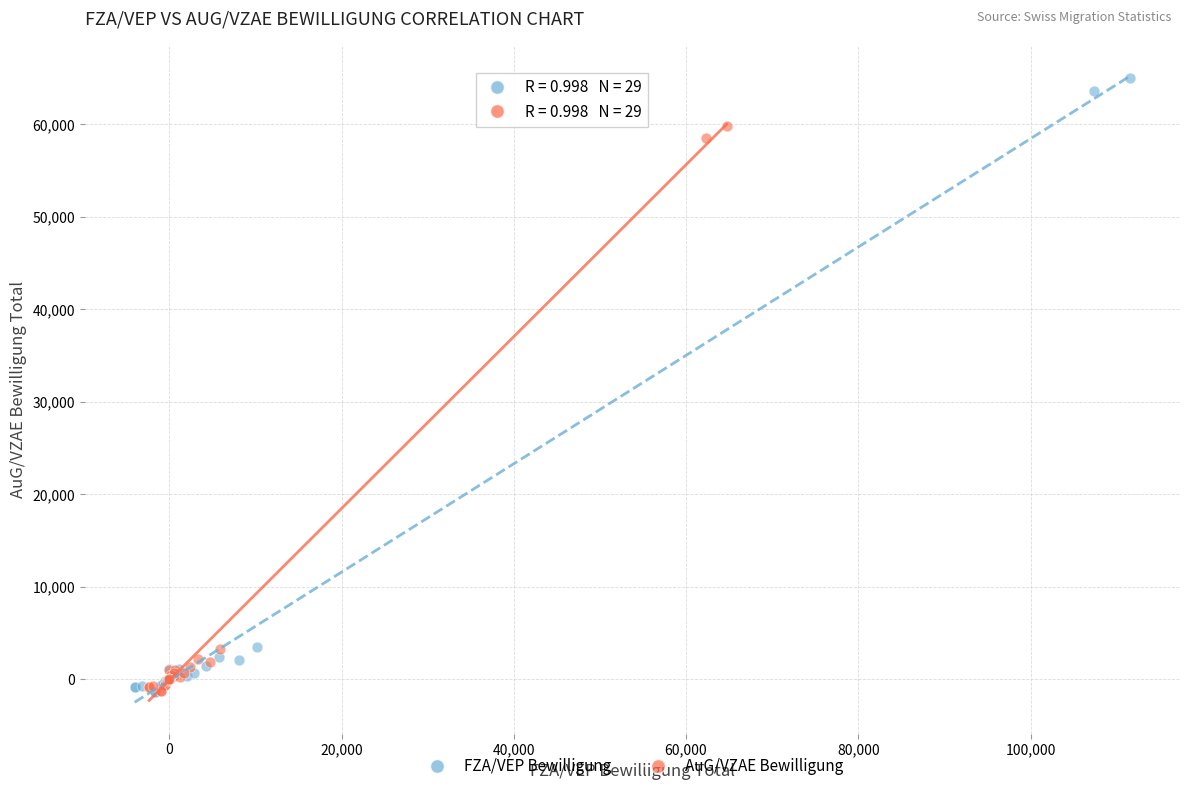

What are all the series names shown in the legend?

FZA/VEP Bewilligung, AuG/VZAE Bewilligung